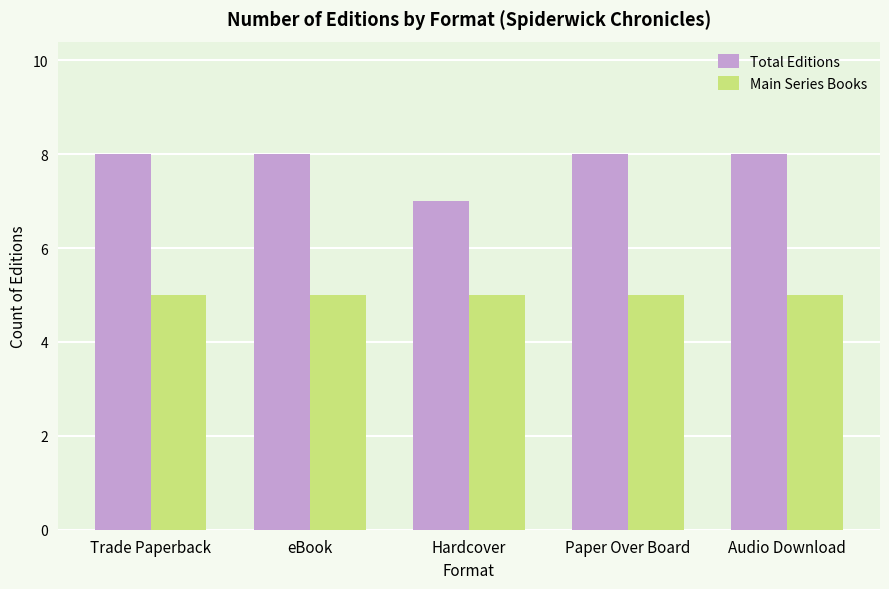

What position from the right is eBook?

4